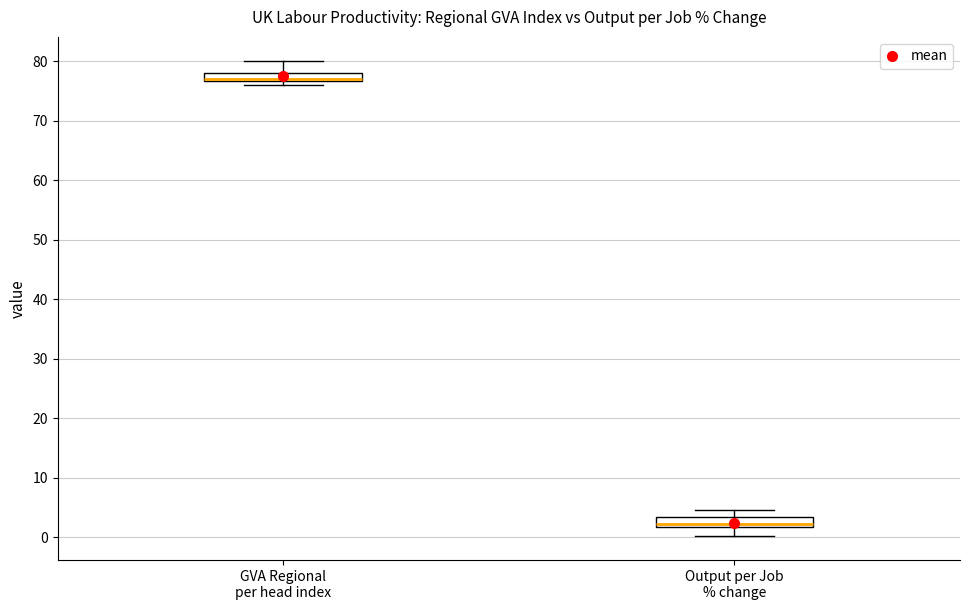

Which box's median line is the lowest?

Output per Job % change